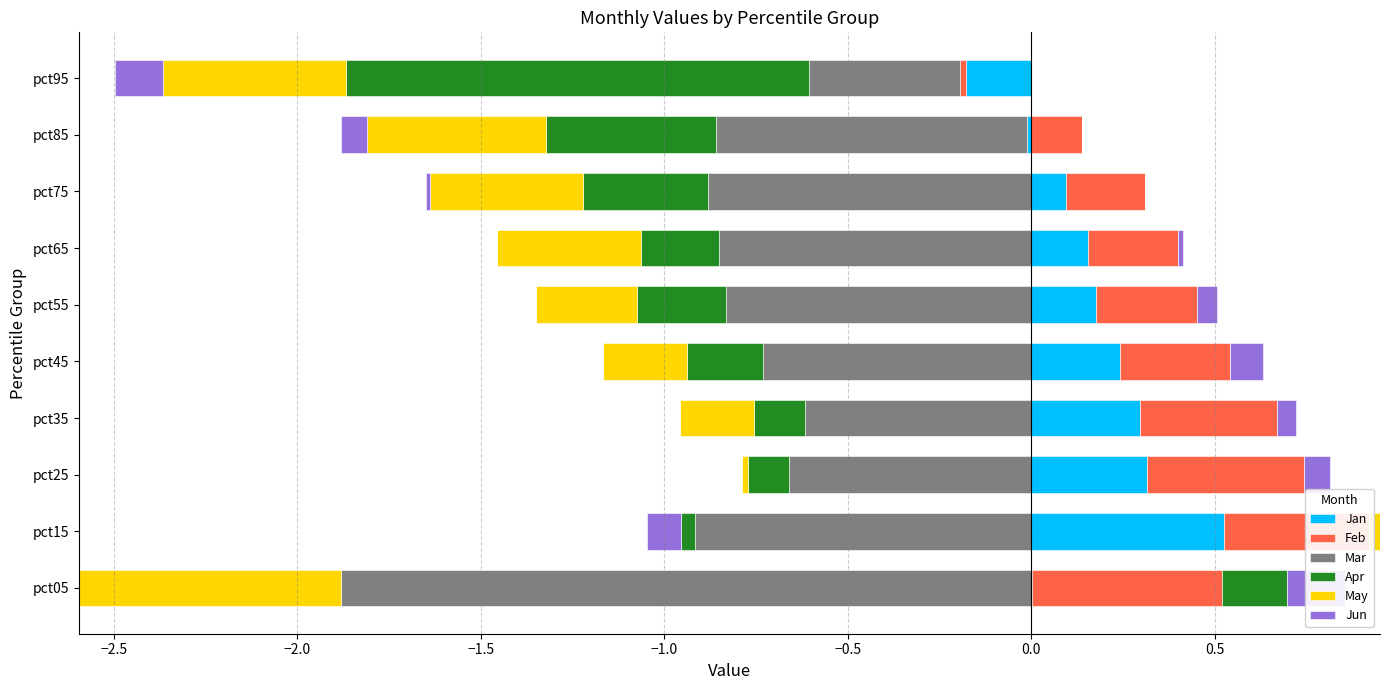

What is the value of the Feb bar at the 2nd from the left?

0.4